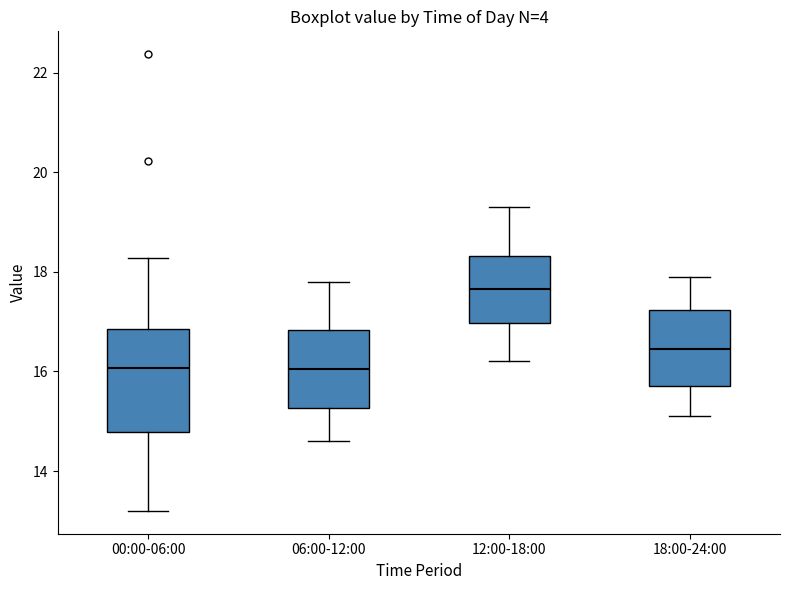

Reading left to right, read every box against the y-axis: the position of its median line, the range the box covers, and the ends of its whiskers. The values are not printed on the chart, so give them approximately, as read against the axis.

00:00-06:00: median 16.0, box 14.8 to 16.8, whiskers 13.2 to 18.2
06:00-12:00: median 16.0, box 15.2 to 16.8, whiskers 14.6 to 17.8
12:00-18:00: median 17.6, box 17.0 to 18.4, whiskers 16.2 to 19.4
18:00-24:00: median 16.4, box 15.8 to 17.2, whiskers 15.2 to 18.0